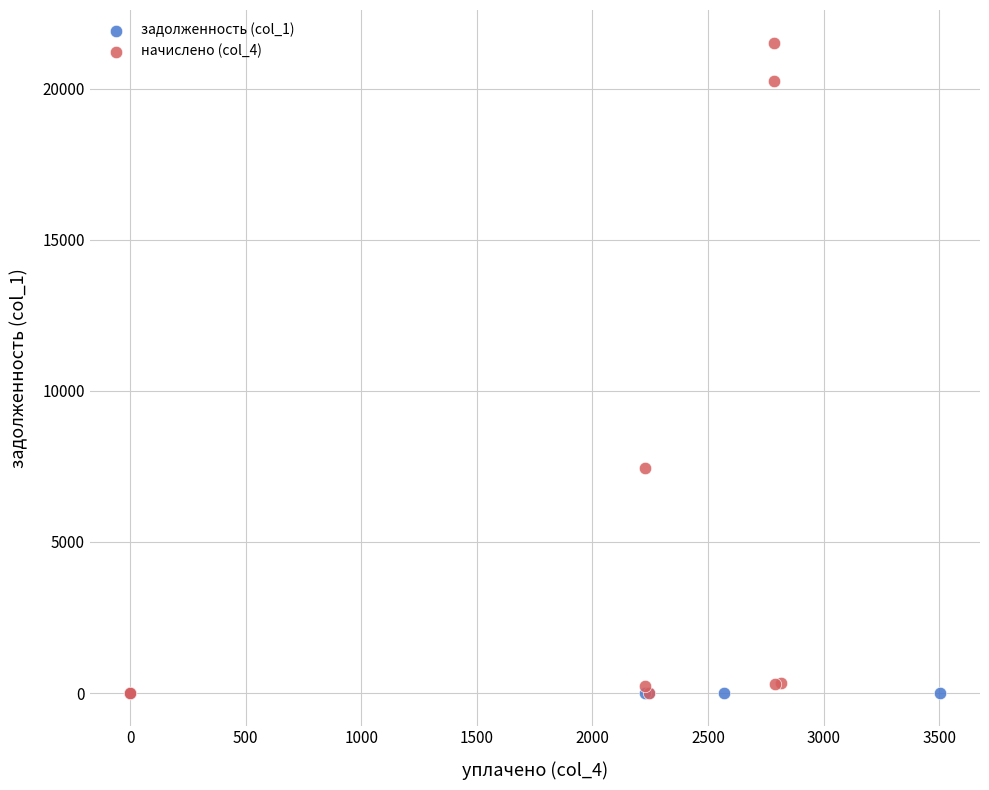

Which series contains the highest Y value?

начислено (col_4)